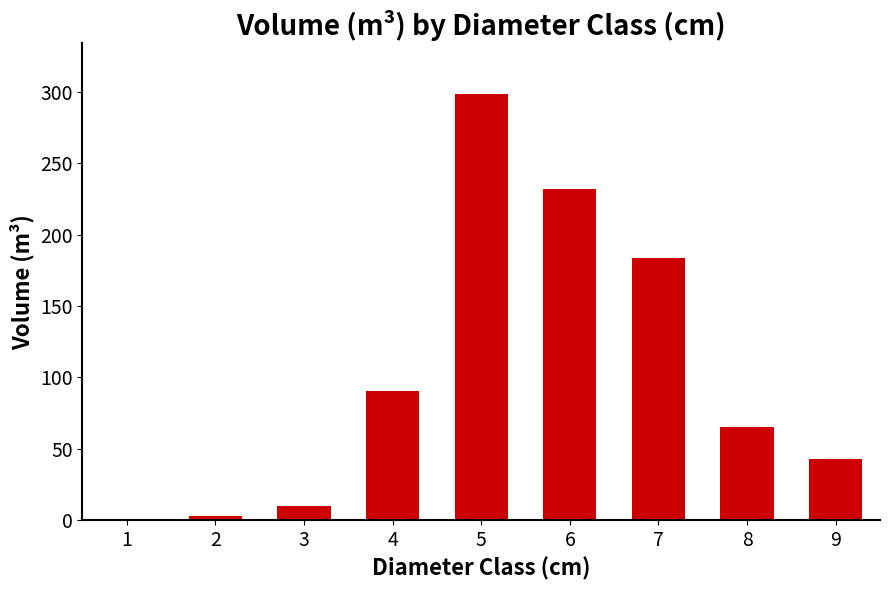

Reading right to left, extract all data points from this chart.

9=42.6	8=65.4	7=183.6	6=232.0	5=298.2	4=90.3	3=10.2	2=3.0	1=0.2